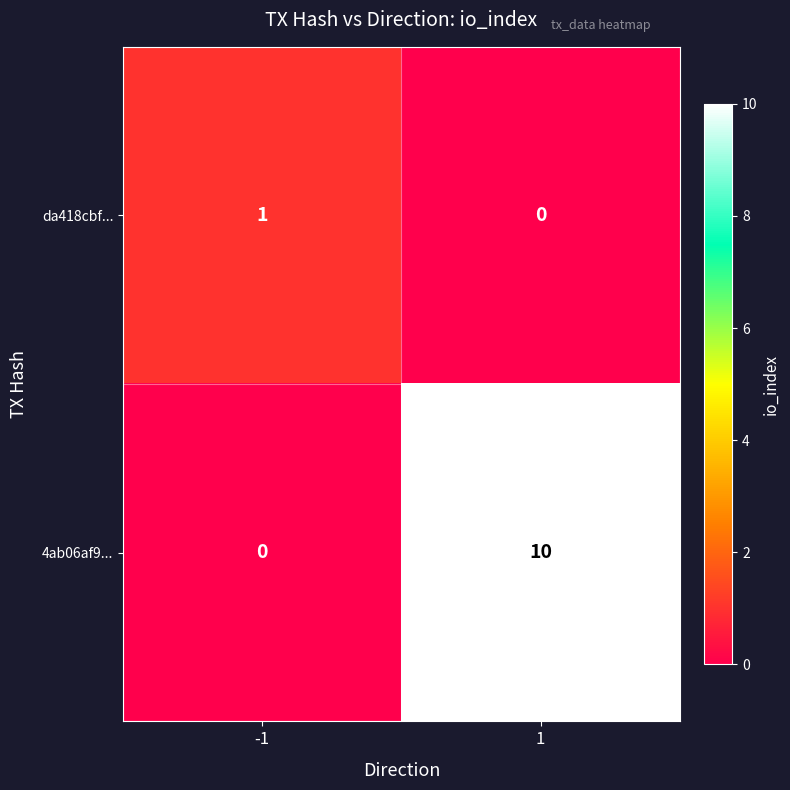

What is the spread (max minus min) of values at 1?

10